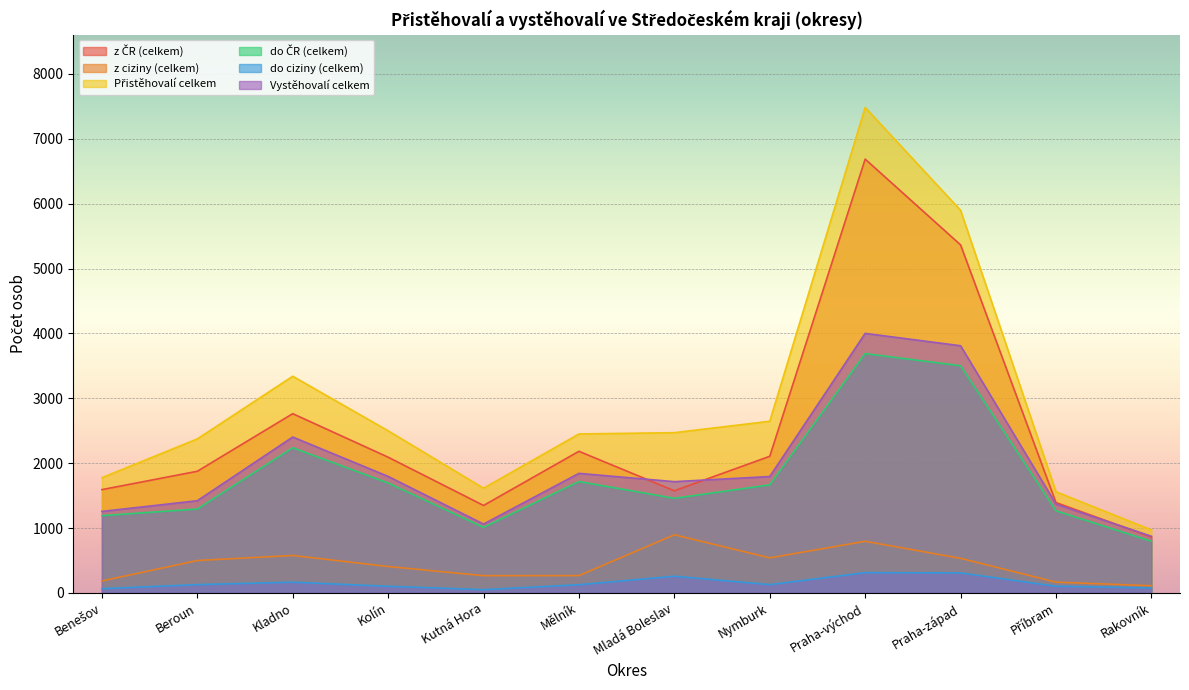

True or false: Přistěhovalí celkem and z ČR (celkem) intersect in this chart.

False